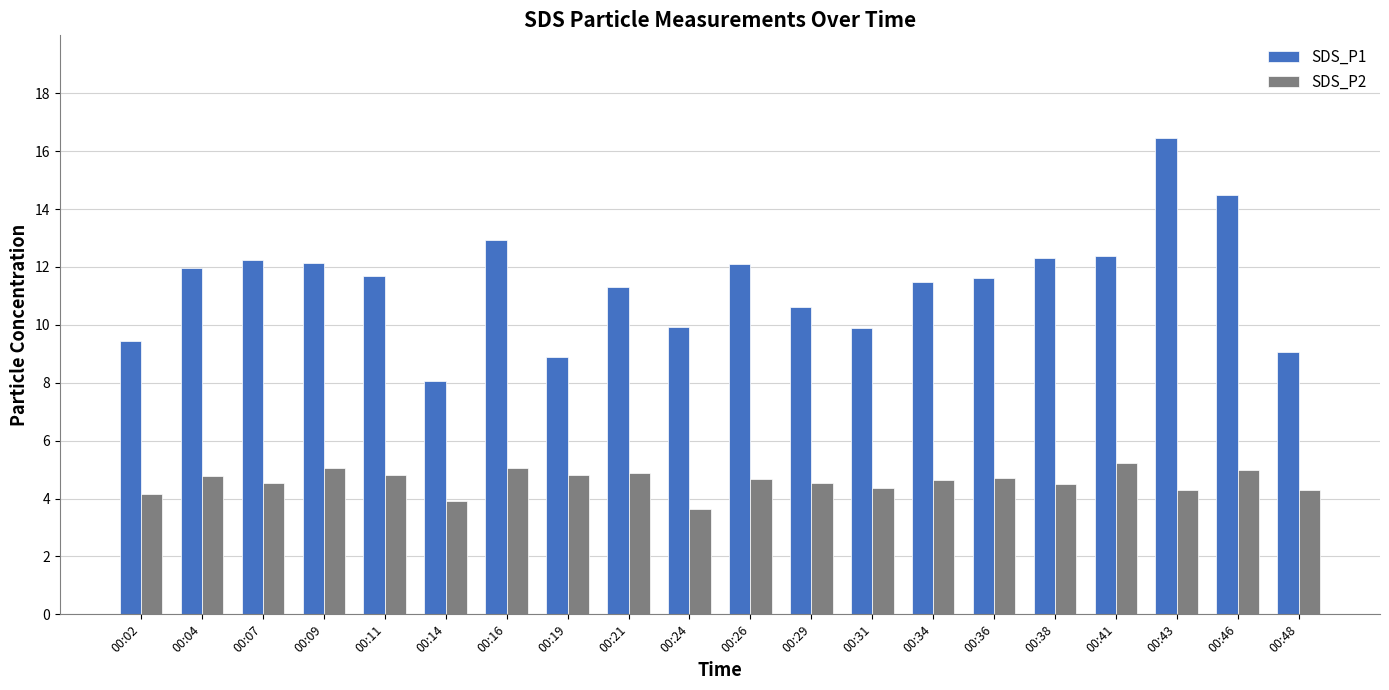

Rank the series at 00:46 from lowest to highest value.

SDS_P2, SDS_P1